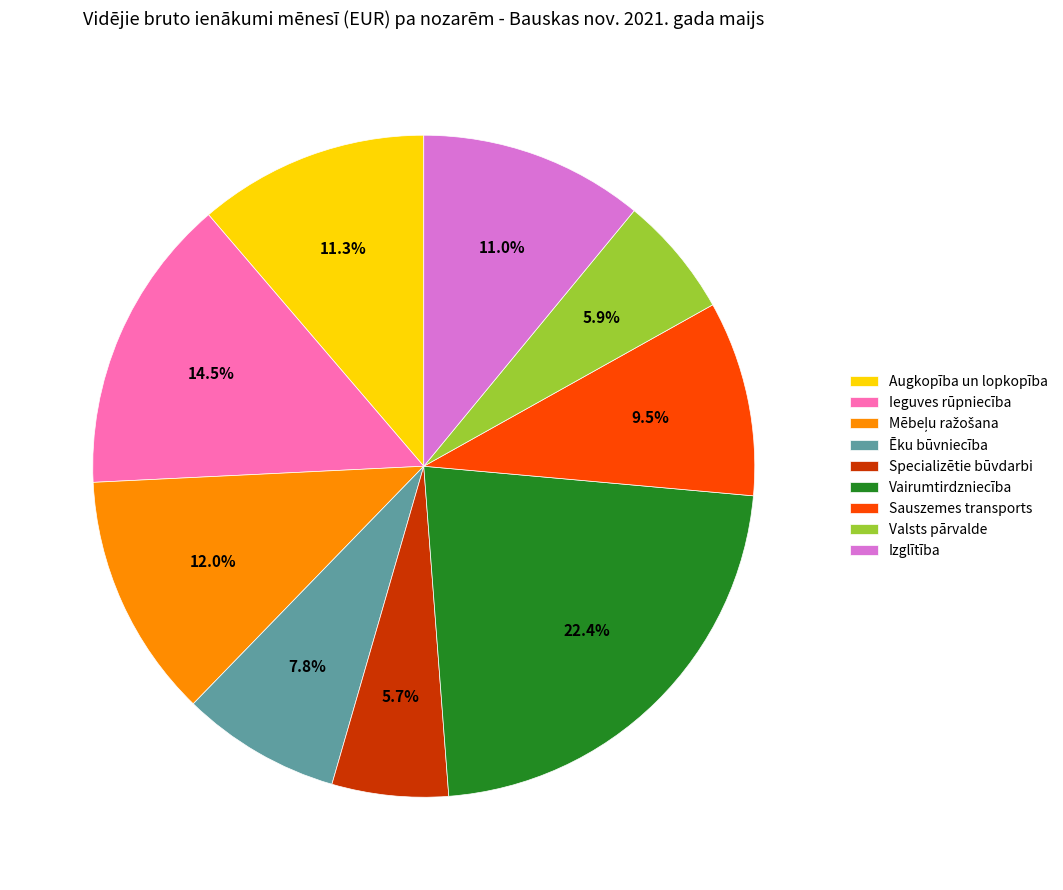

Does Vairumtirdzniecība account for over 50% of the chart?

No